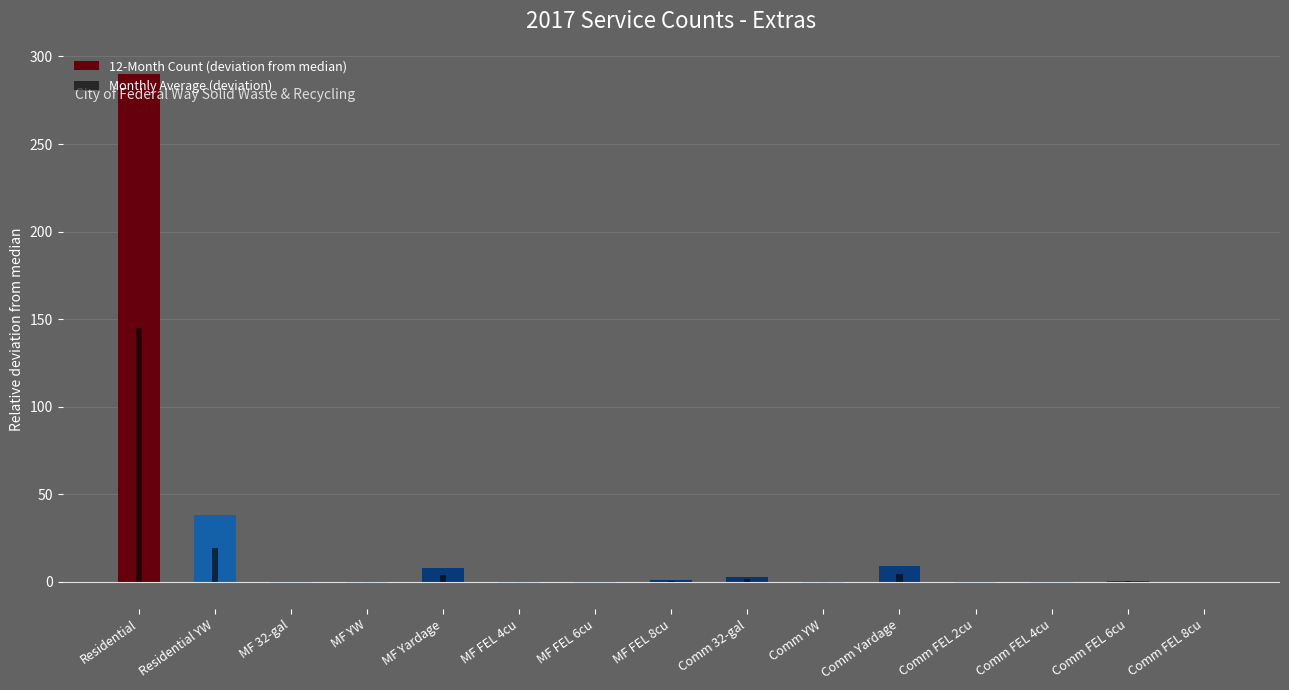

How many values in the 12-Month Count (deviation from median) series exceed 0?

7